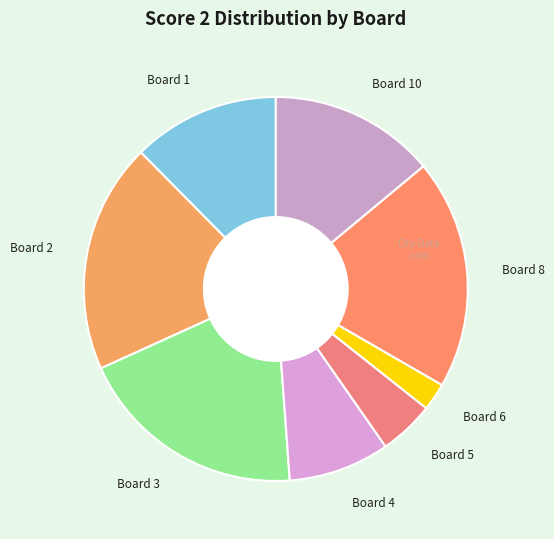

Approximately how many times larger is the value at Board 10 compared to Board 3?

0.7